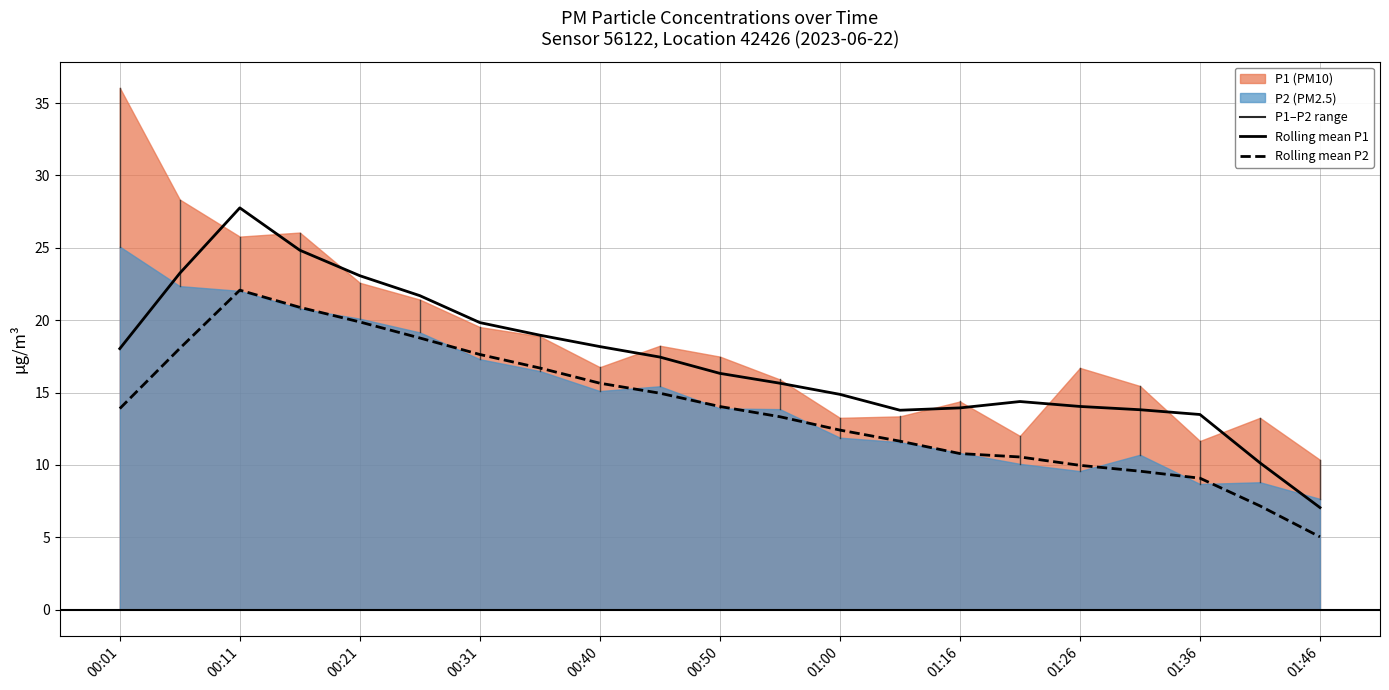

In Rolling mean P1, how many points are lower than both neighbors (excluding endpoints)?

1